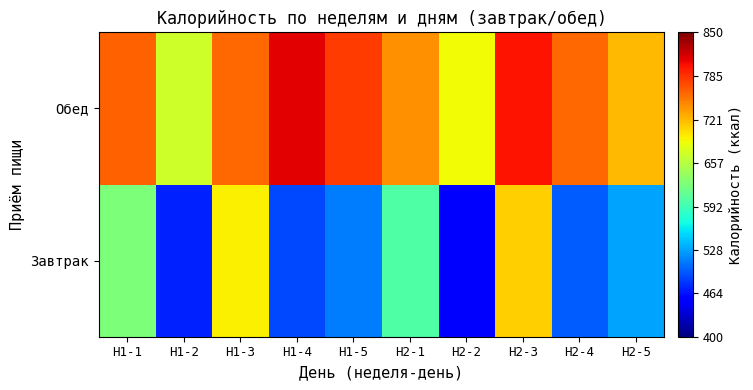

What is the spread (max minus min) of values at Н1-2?

199